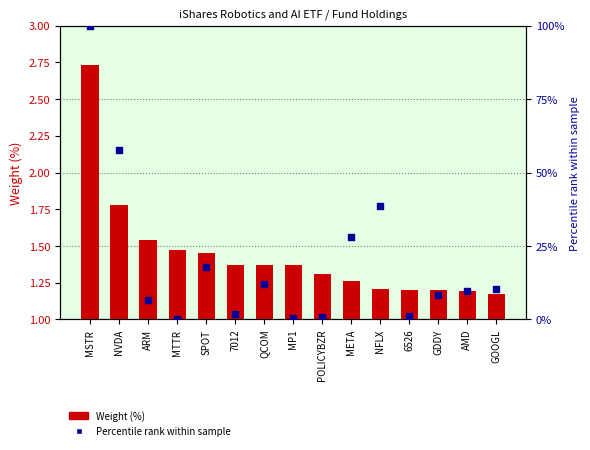

Which series contains the lowest Y value?

Percentile rank within sample